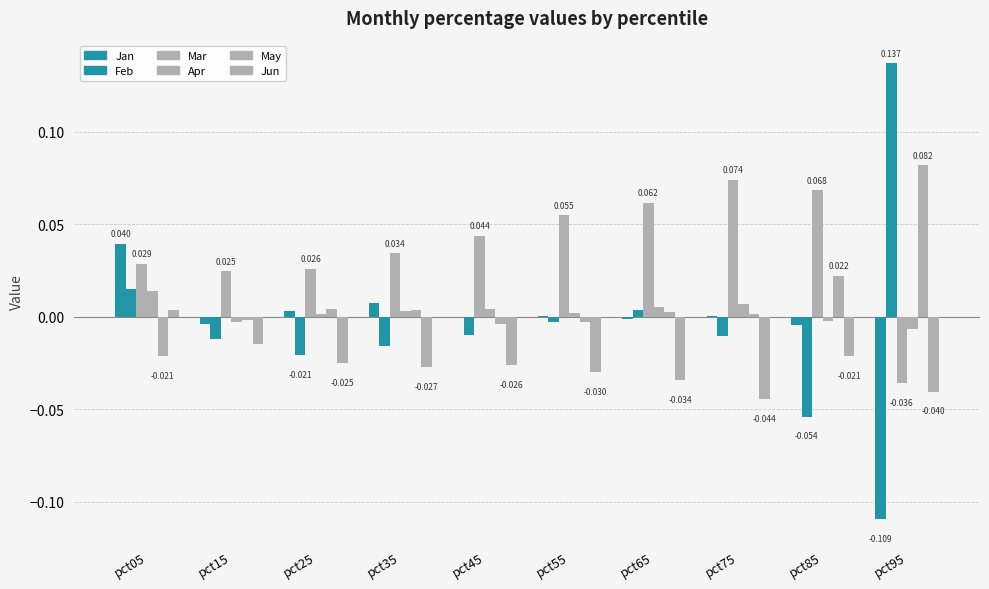

What is the spread (max minus min) of values at pct05?

0.1